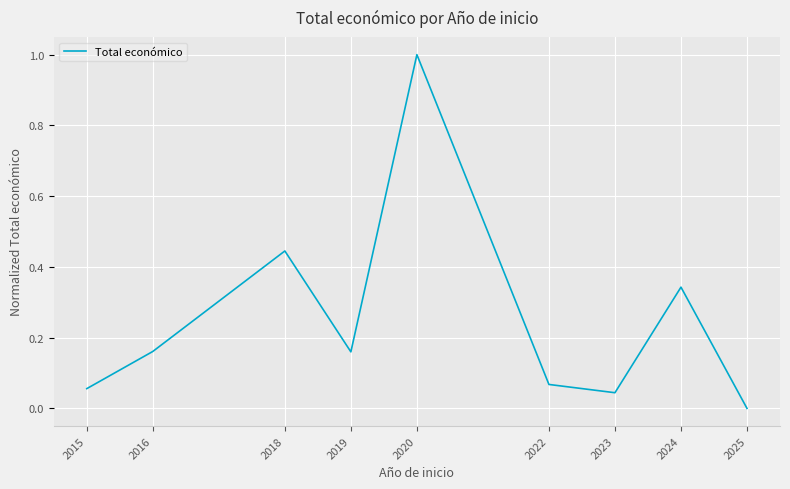

At which category does the chart reach its peak across all series?

2020